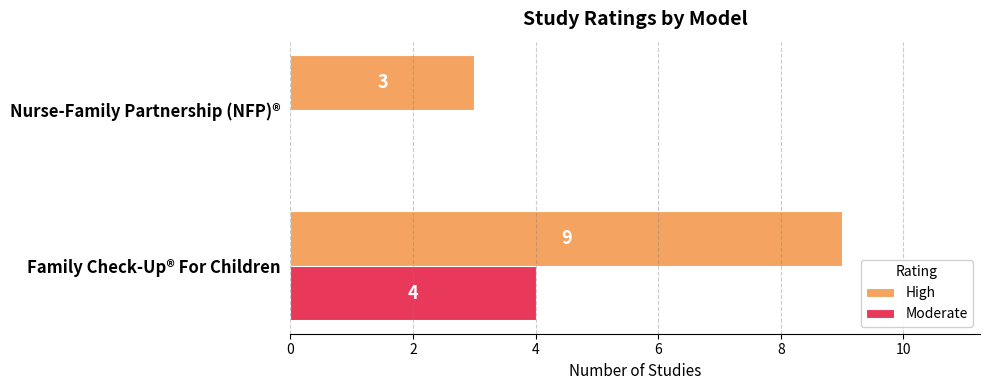

What is the approximate value of High at Nurse-Family Partnership (NFP)®?

3